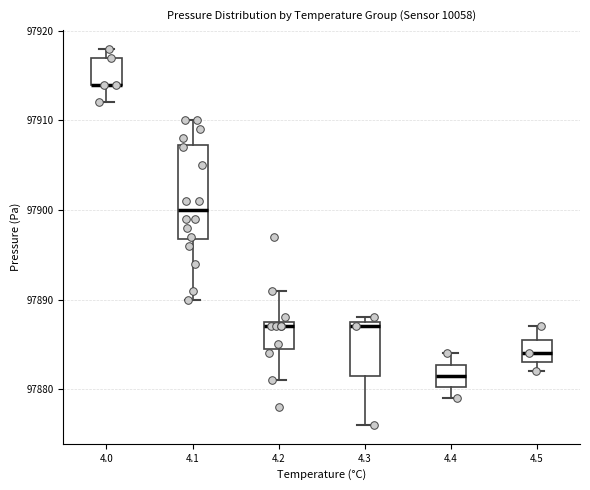

Reading left to right, transcribe this box plot: for each box, give where its median line is, the range the box spans, and where its two whiskers end, as read against the y-axis. The values are not printed on the chart, so give them approximately, as read against the axis.

4.0: median 97914 (drawn on the box's lower edge), box 97914 to 97917, whiskers 97912 to 97918
4.1: median 97900, box 97897 to 97907, whiskers 97890 to 97910
4.2: median 97887, box 97885 to 97888, whiskers 97881 to 97891
4.3: median 97887, box 97882 to 97888, whiskers 97876 to 97888 (just above the box's upper edge)
4.4: median 97882, box 97880 to 97883, whiskers 97879 to 97884
4.5: median 97884, box 97883 to 97886, whiskers 97882 to 97887